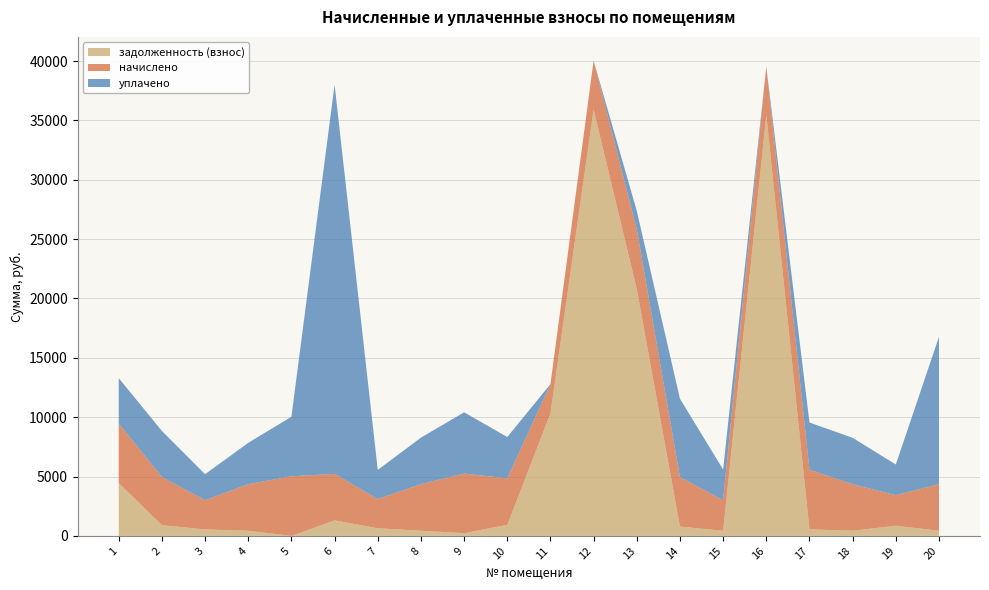

Reading left to right, list all the values displayed in this chart.

задолженность (взнос): 4448.9	901.0	547.3	434.9	0.0	1306.5	642.1	437.7	230.5	930.6	10322.1	35911.0	20798.0	783.5	435.4	35462.3	557.2	434.6	857.2	435.7
начислено: 5019.3	4061.1	2462.8	3919.5	5019.3	3919.5	2462.8	3919.5	5019.3	3919.5	2462.8	4120.2	5019.3	4169.9	2575.8	4068.7	5019.3	3919.5	2575.8	3919.5
уплачено: 3821.2	3877.5	2189.2	3484.6	5017.0	32776.1	2454.0	3919.0	5162.2	3480.0	0.0	0.0	1557.0	6597.3	2578.4	0.0	3974.3	3907.8	2581.3	12416.2